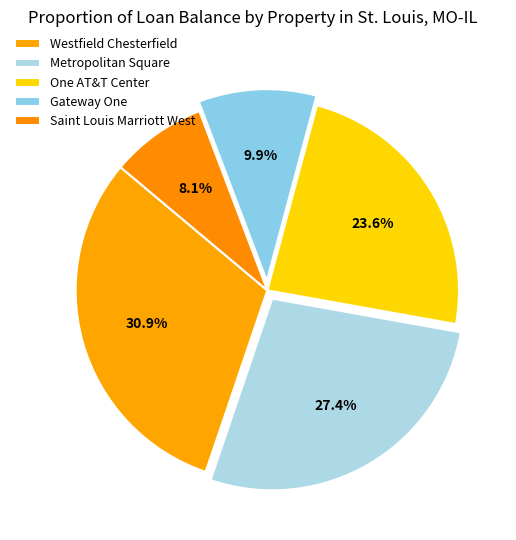

What is the largest slice in the pie chart?

Westfield Chesterfield